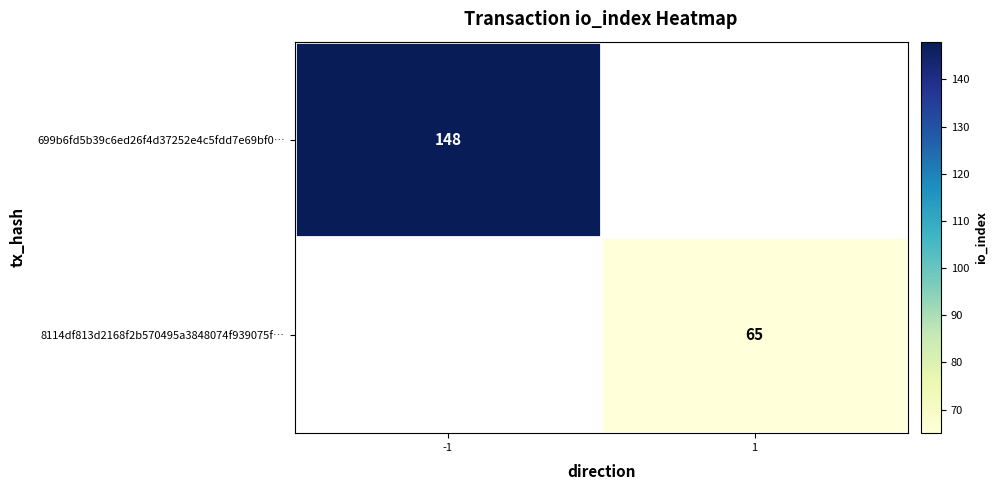

The value of 699b6fd5b39c6ed26f4d37252e4c5fdd7e69bf0… at -1 is 90. True or false?

False